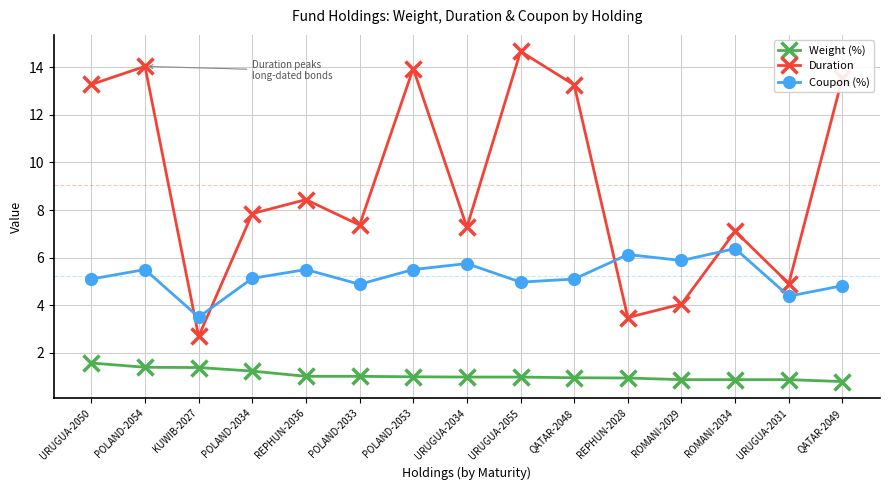

Which category has the lowest value in the Duration series?

KUWIB-2027